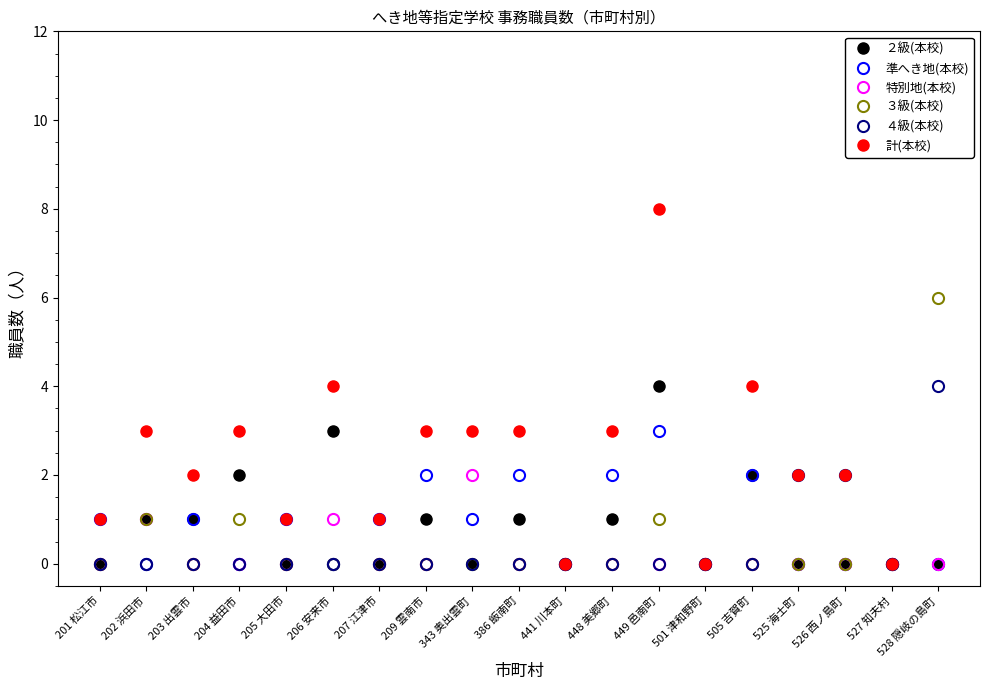

What is the difference between the second highest and second lowest values in the 準へき地(本校) series?

2